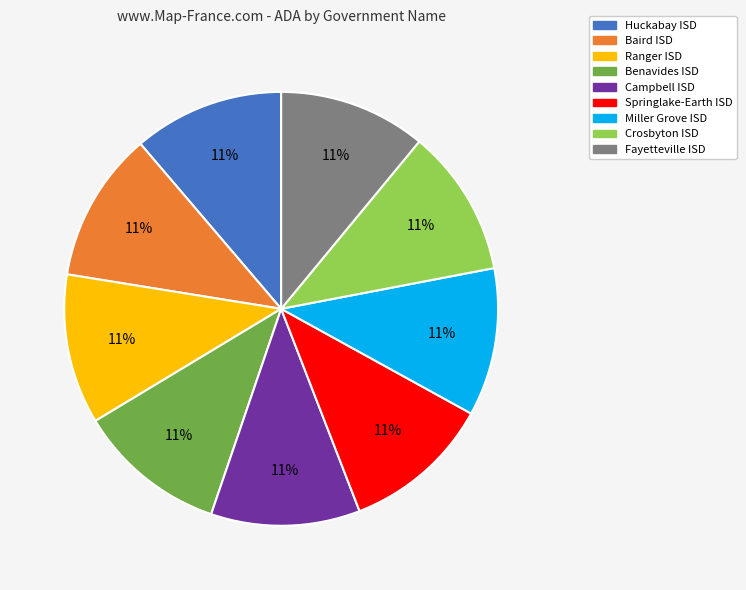

Approximately how many times larger is the value at Huckabay ISD compared to Benavides ISD?

1.0